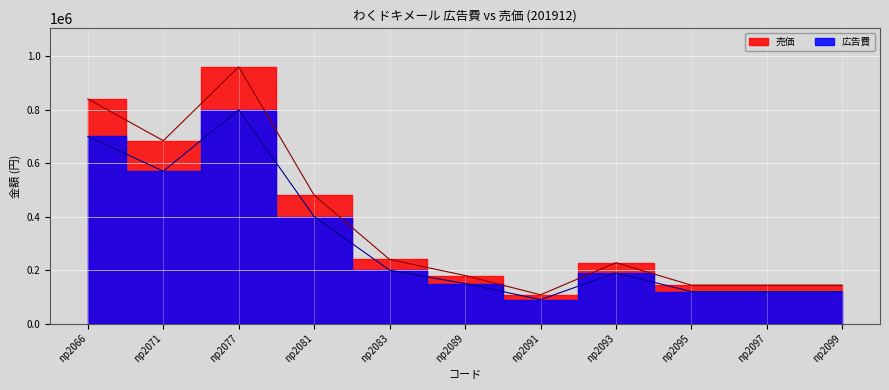

What is the value of the 売価 point at the 9th from the left?

144000